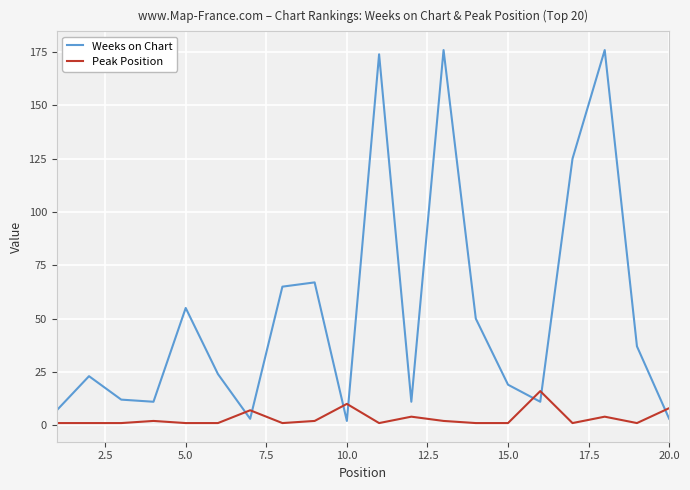

What is the highest value of the Weeks on Chart series?

176